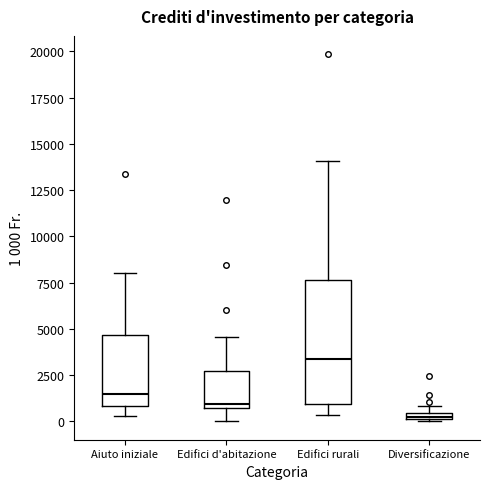

Which box is the tallest, from its lower edge to its upper edge?

Edifici rurali